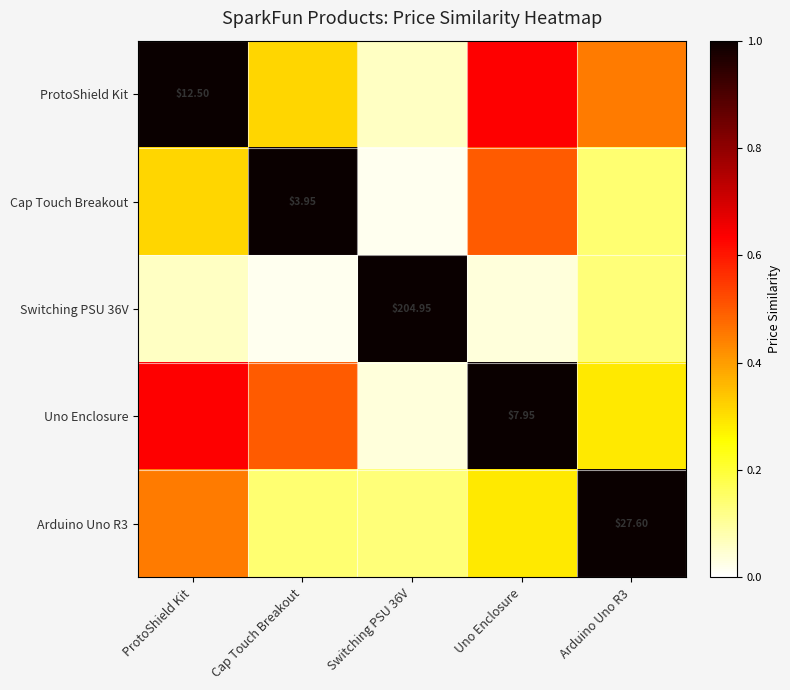

The Switching PSU 36V series shows 0.1 at ProtoShield Kit. True or false?

True